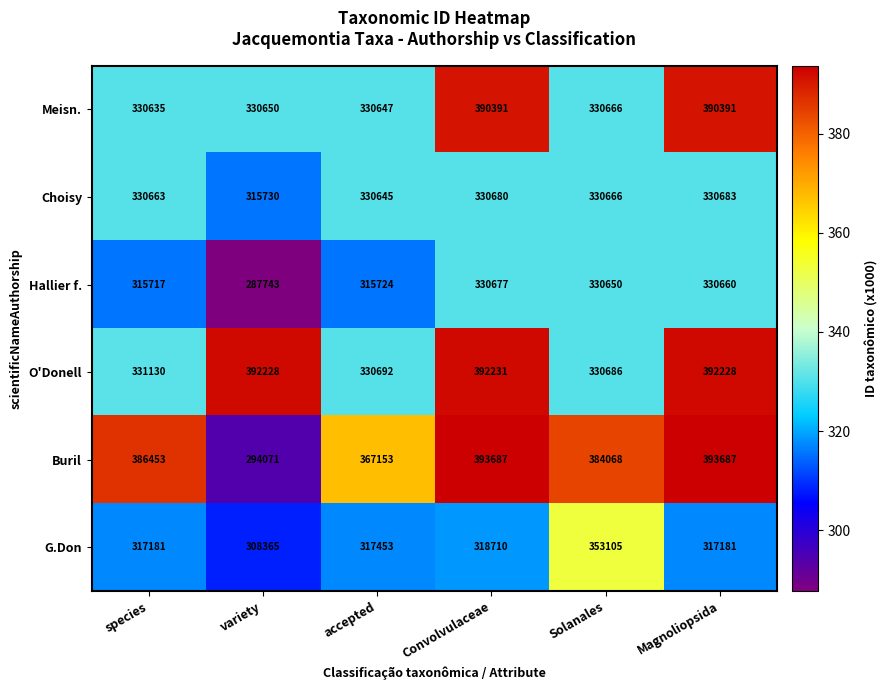

Which series has the largest total across all categories?

Buril